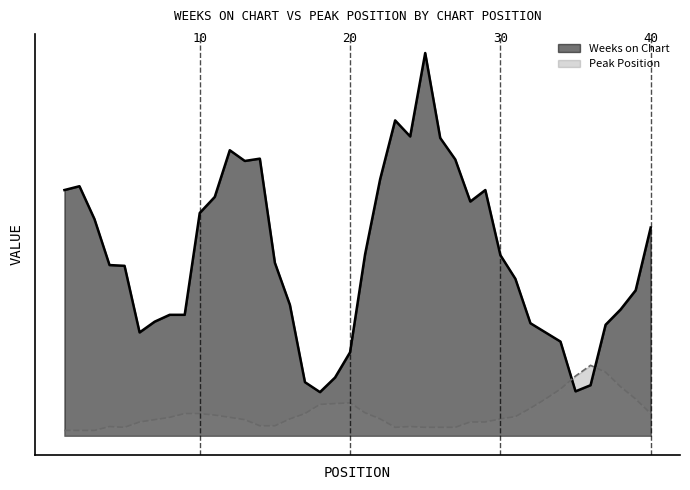

Is it true that Peak Position equals 2 at 40?

True